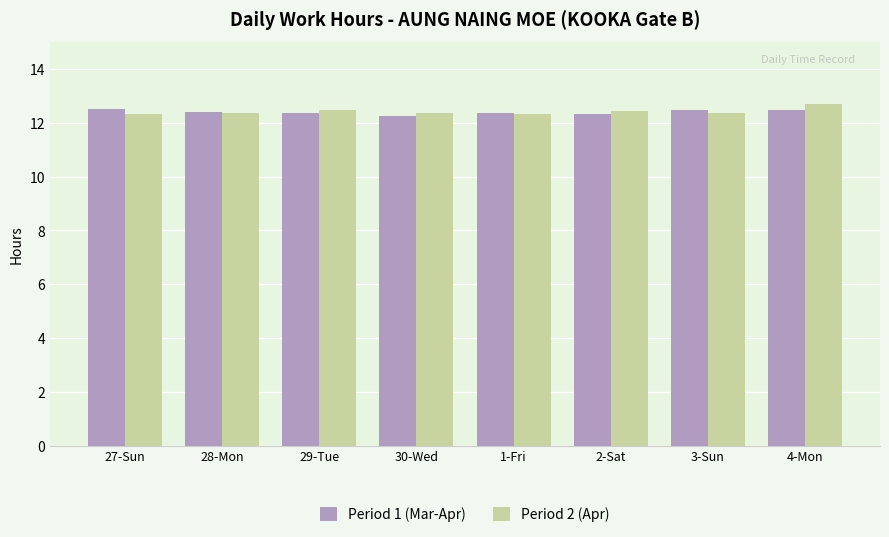

What is the difference between the maximum and second lowest values in the Period 1 (Mar-Apr) series?

0.2